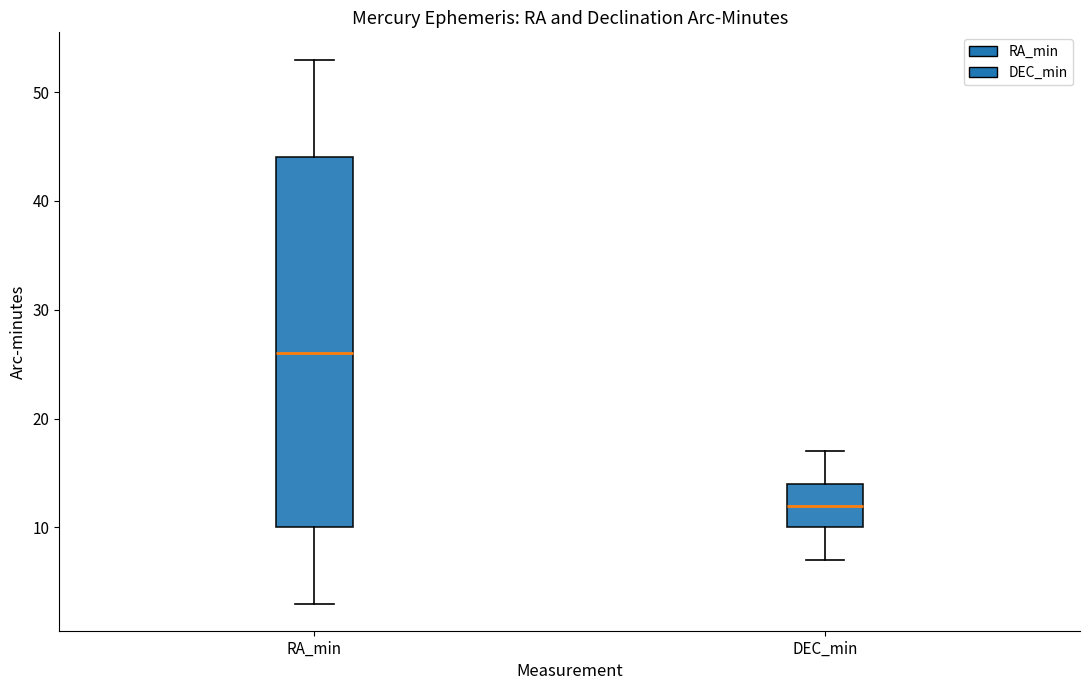

Reading left to right, transcribe this box plot: for each box, give where its median line is, the range the box spans, and where its two whiskers end, as read against the y-axis. The values are not printed on the chart, so give them approximately, as read against the axis.

RA_min: median 26, box 10 to 44, whiskers 3 to 53
DEC_min: median 12, box 10 to 14, whiskers 7 to 17